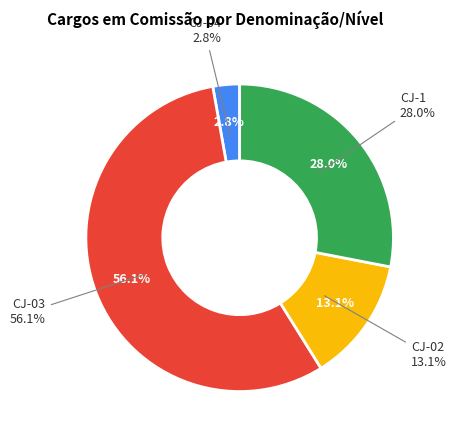

What percentage is NOT represented by CJ-1?

72.0%